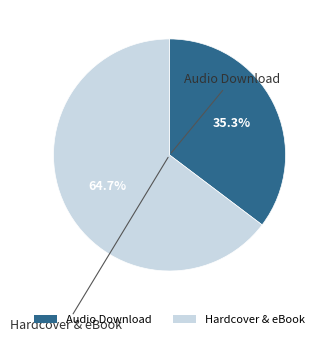

Does any single category account for the majority?

Yes